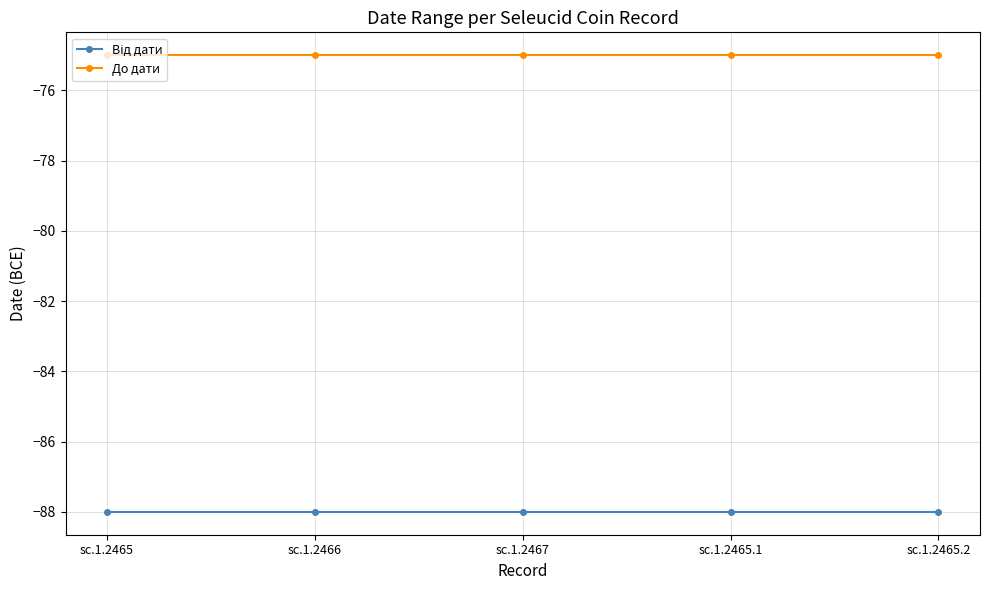

The value of До дати at sc.1.2465.1 is -75. True or false?

True